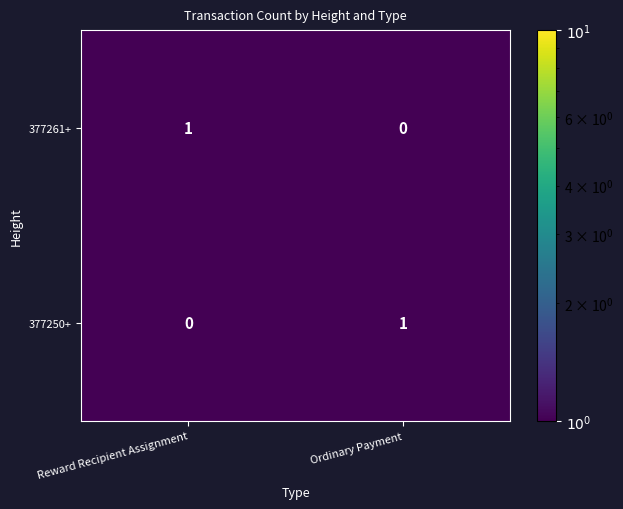

Is it true that 377250+ equals 0 at Reward Recipient Assignment?

True